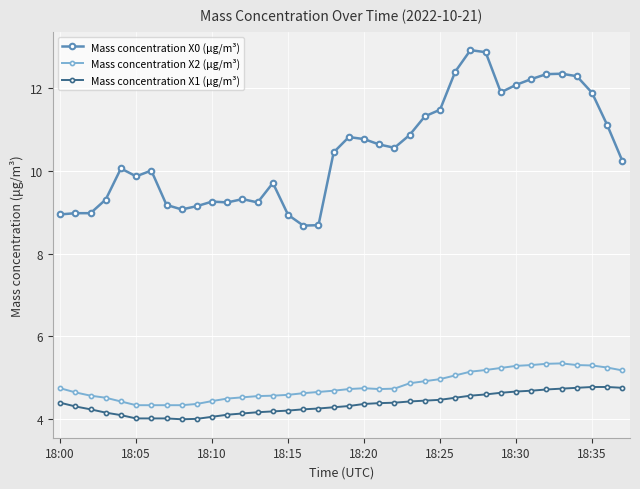

Is this an area chart (filled region under the line)?

No